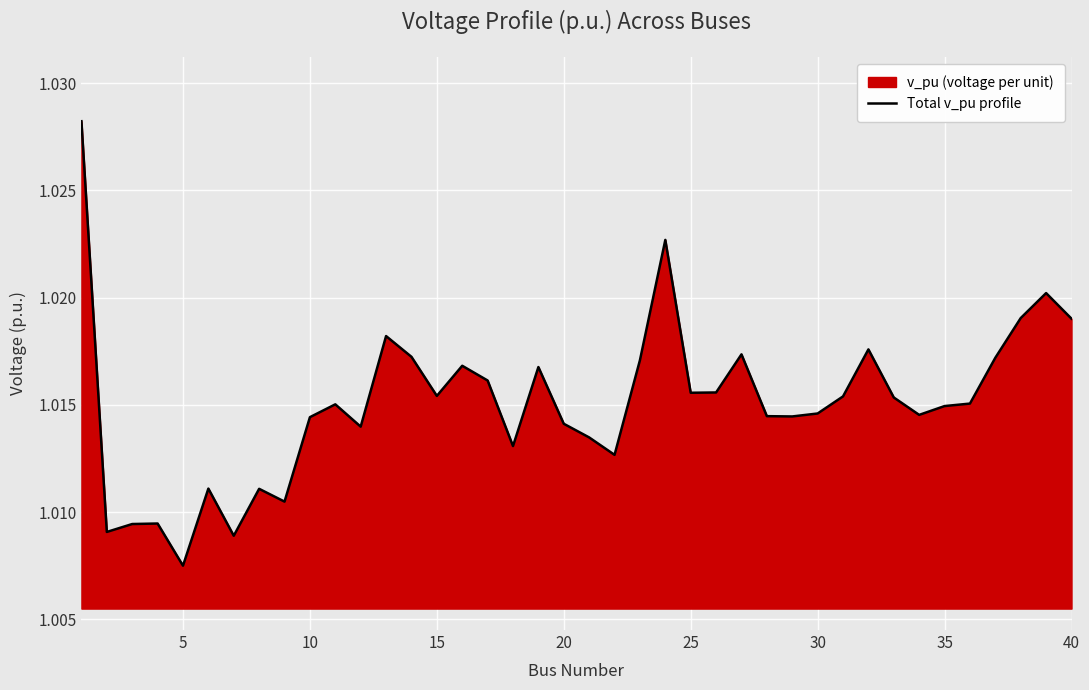

How many lines are shown in the chart?

1